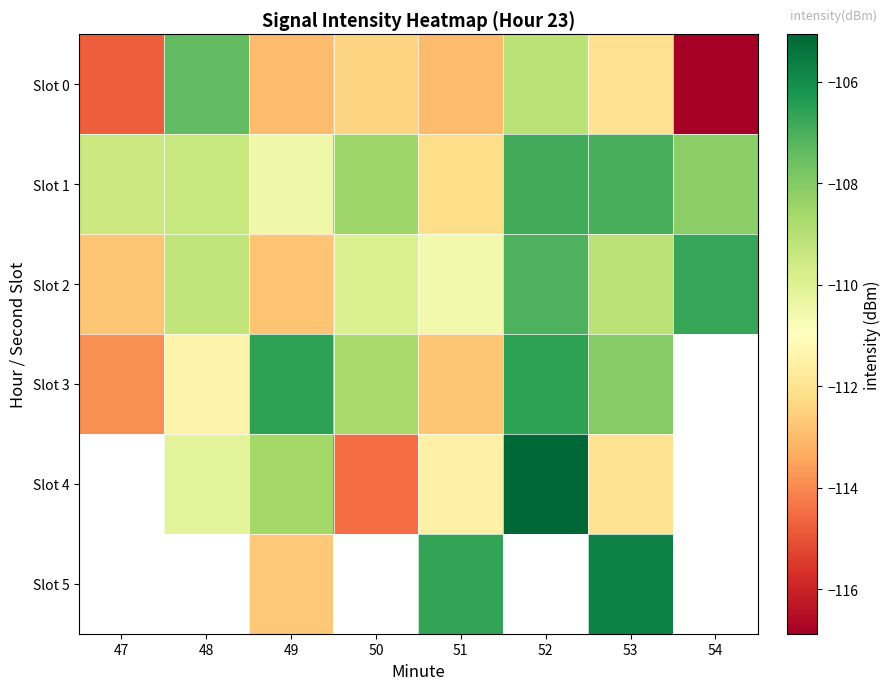

Is the value of Slot 5 at 53 greater than the value of Slot 0 at 49?

Yes